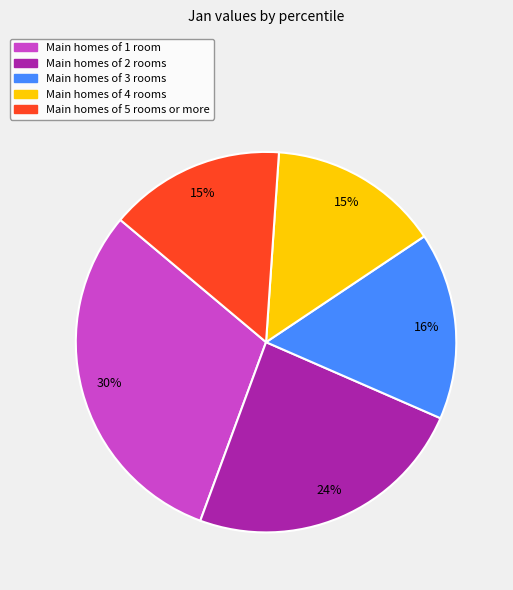

Is there a majority slice in this chart?

No